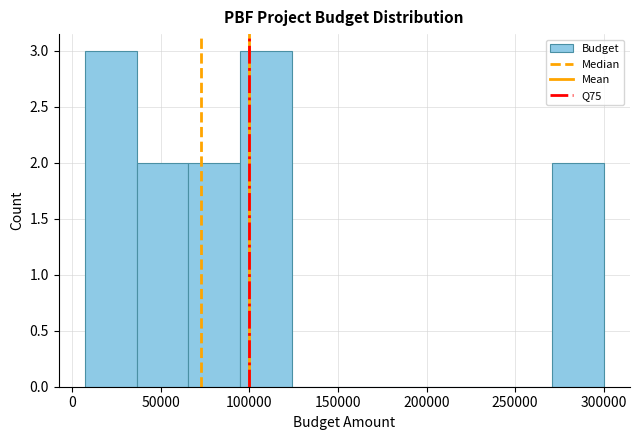

Reading left to right, transcribe this chart: for each bar, give the range it covers on the x-axis and its height. Neither the bar edges nor the heights are printed on the chart, so give them approximately, as read against the axes.

5000 to 35000: 3
35000 to 65000: 2
65000 to 95000: 2
95000 to 125000: 3
125000 to 155000: 0
155000 to 185000: 0
185000 to 210000: 0
210000 to 240000: 0
240000 to 270000: 0
270000 to 300000: 2